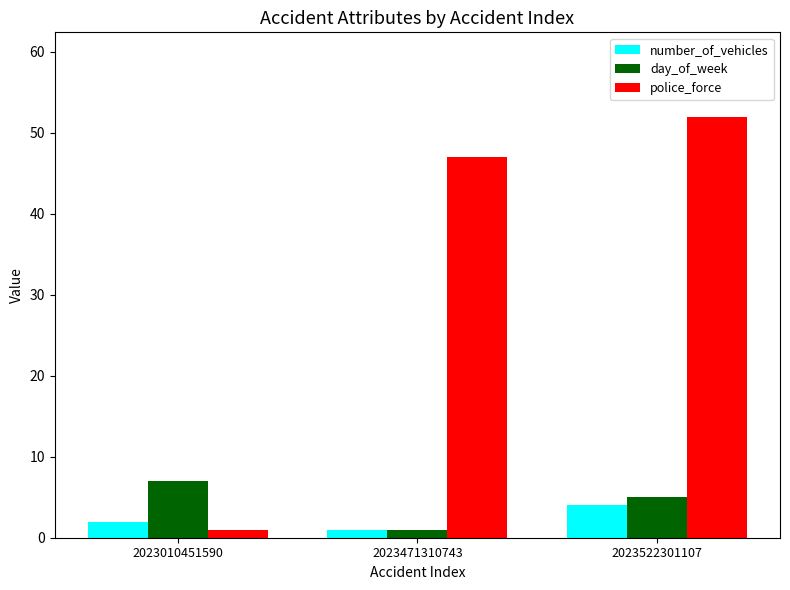

How many categories are shown in the chart?

3